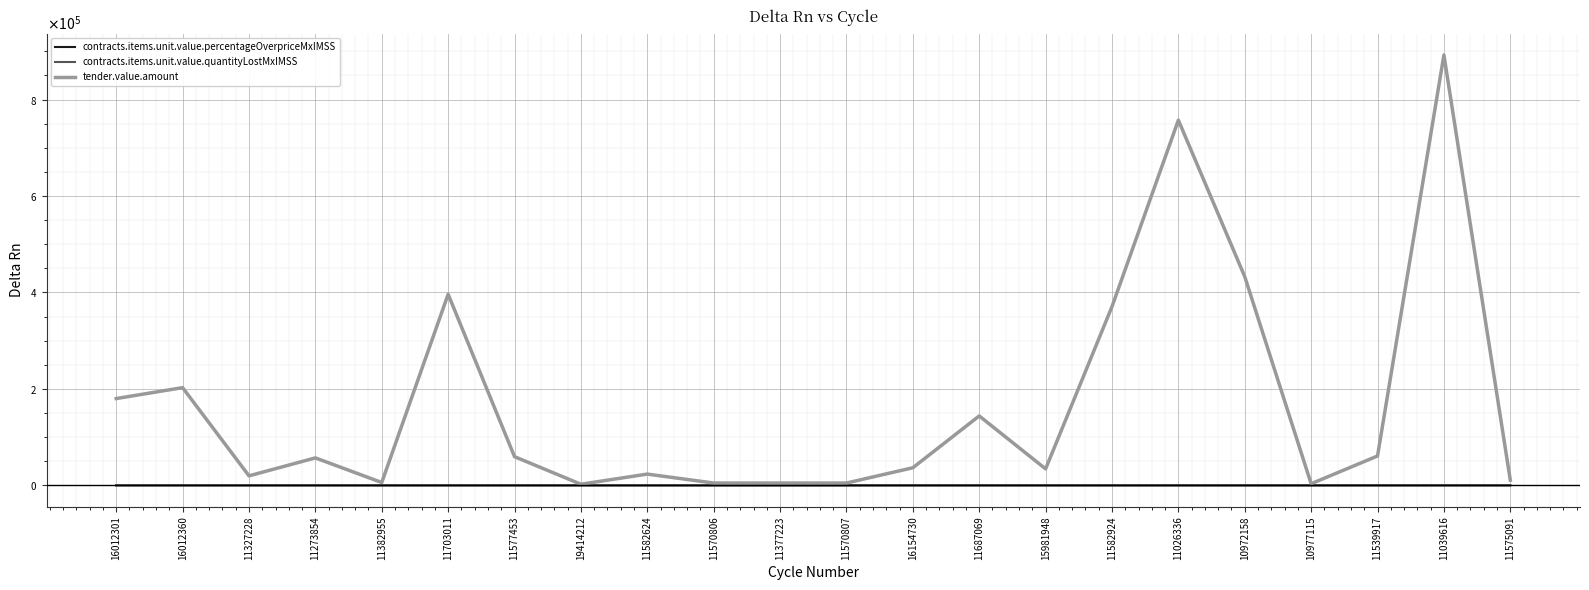

Reading left to right, extract all data points from this chart.

contracts.items.unit.value.percentageOverpriceMxIMSS: 0.2	0.2	0.2	0.2	0.1	0.2	0.1	0.2	0.2	0.4	0.4	0.4	0.0	0.0	0.5	0.2	0.1	0.1	-0.0	0.2	0.2	0.3
contracts.items.unit.value.quantityLostMxIMSS: 1.1	13.4	2.8	4.8	0.8	58.8	4.1	0.2	2.3	0.7	0.7	0.7	0.7	0.1	2.9	28.3	50.8	29.0	0.0	4.9	72.3	2.8
tender.value.amount: 179916.0	202582.4	19643.8	56898.0	5846.4	396256.0	59425.5	2282.9	23304.4	4756.0	4756.0	4756.0	36435.6	143911.9	34104.0	370531.8	757190.0	432680.0	3317.6	60865.2	892272.0	10718.4